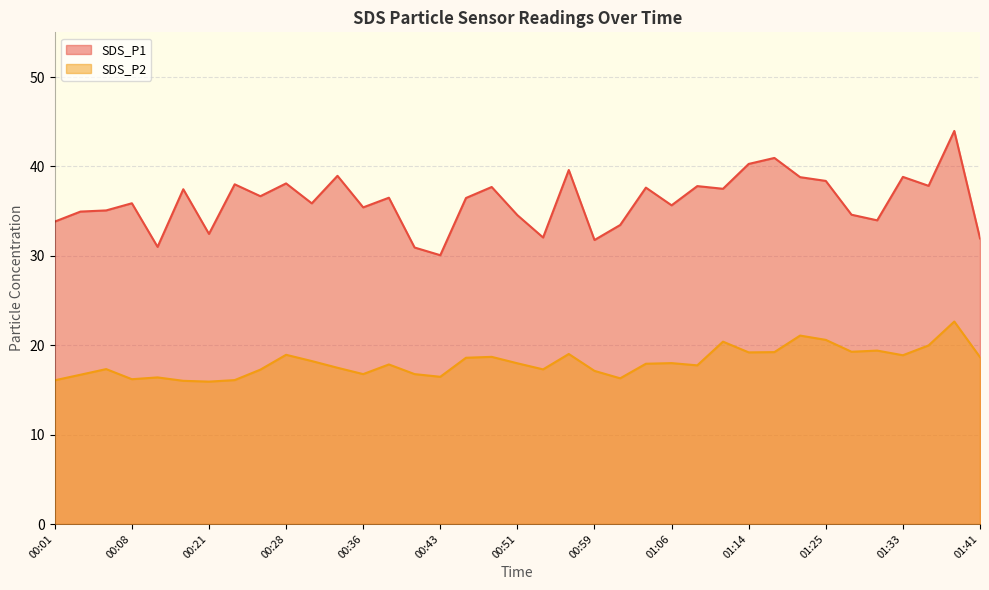

Reading right to left, list all the values displayed in this chart.

SDS_P1: 01:41=31.9	01:38=44.0	01:35=37.8	01:33=38.8	01:30=34.0	01:27=34.6	01:25=38.4	01:19=38.8	01:17=41.0	01:14=40.3	01:11=37.5	01:09=37.8	01:06=35.6	01:04=37.6	01:01=33.5	00:59=31.8	00:56=39.6	00:53=32.0	00:51=34.5	00:48=37.7	00:46=36.5	00:43=30.1	00:41=30.9	00:38=36.5	00:36=35.4	00:33=39.0	00:31=35.9	00:28=38.1	00:26=36.7	00:23=38.0	00:21=32.5	00:18=37.5	00:11=31.0	00:08=35.9	00:06=35.1	00:03=35.0	00:01=33.8
SDS_P2: 01:41=18.7	01:38=22.6	01:35=20.0	01:33=18.9	01:30=19.4	01:27=19.3	01:25=20.6	01:19=21.1	01:17=19.2	01:14=19.2	01:11=20.4	01:09=17.8	01:06=18.0	01:04=17.9	01:01=16.3	00:59=17.1	00:56=19.0	00:53=17.3	00:51=18.0	00:48=18.7	00:46=18.6	00:43=16.5	00:41=16.8	00:38=17.9	00:36=16.8	00:33=17.5	00:31=18.2	00:28=18.9	00:26=17.3	00:23=16.1	00:21=15.9	00:18=16.0	00:11=16.4	00:08=16.2	00:06=17.3	00:03=16.7	00:01=16.1